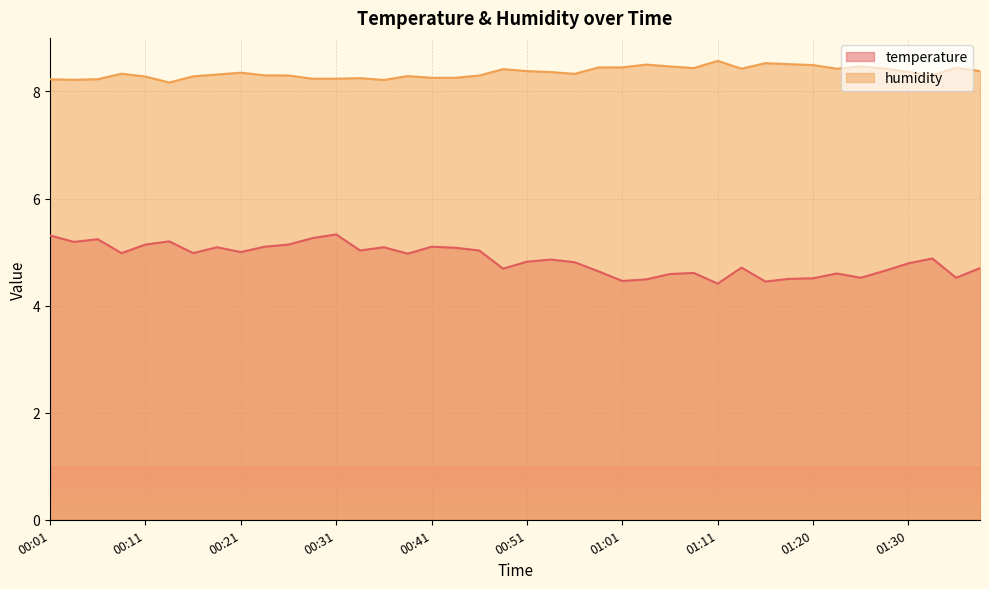

Rank the series by their average value, from highest to lowest.

humidity, temperature